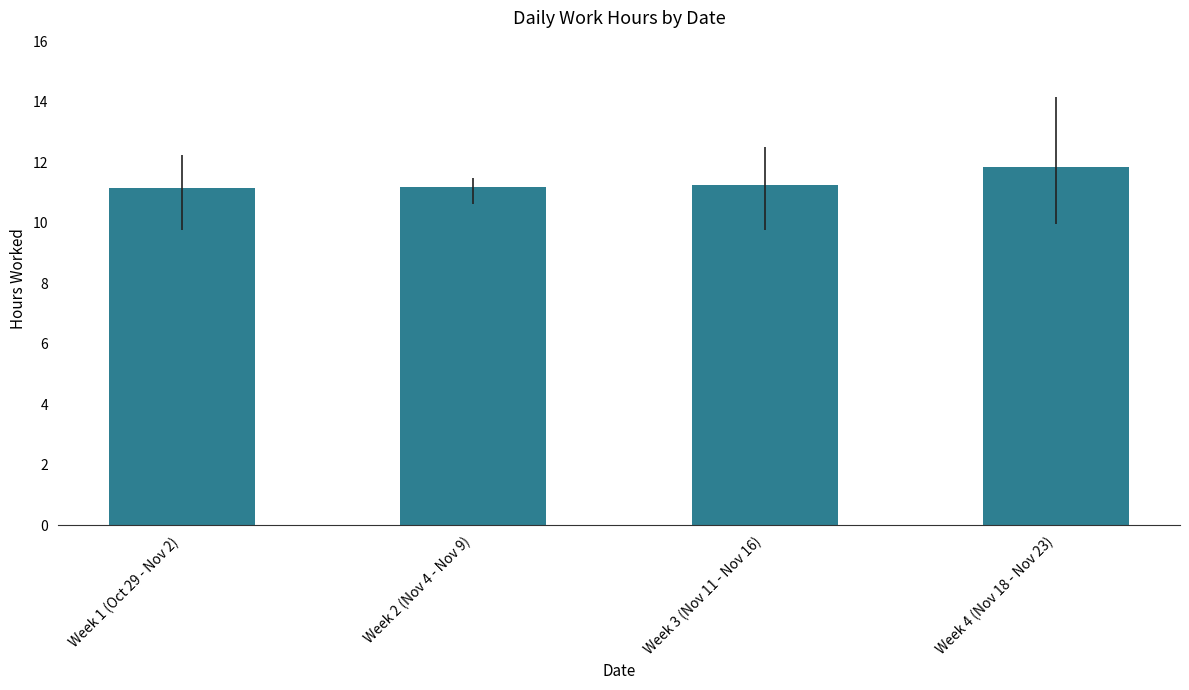

Reading left to right, what are all the values shown in this chart?

Week 1 (Oct 29 - Nov 2)=11.2	Week 2 (Nov 4 - Nov 9)=11.2	Week 3 (Nov 11 - Nov 16)=11.3	Week 4 (Nov 18 - Nov 23)=11.8